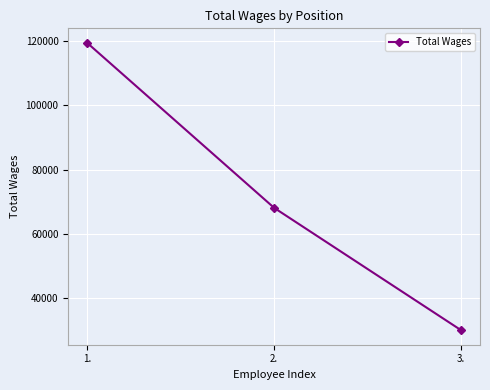

How many values are between 29940 and 119502?

3